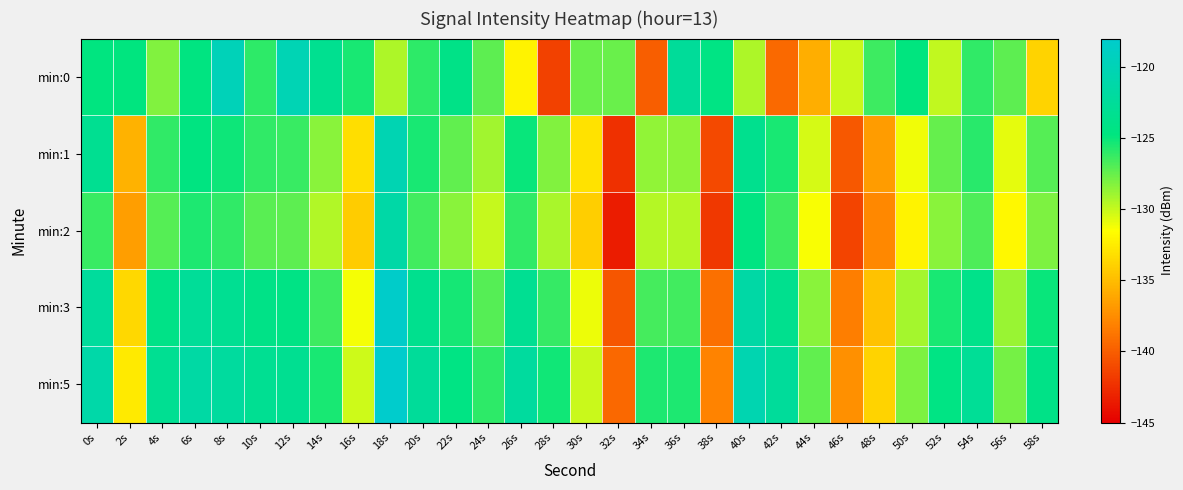

At which category is the sum across all series the highest?

18s